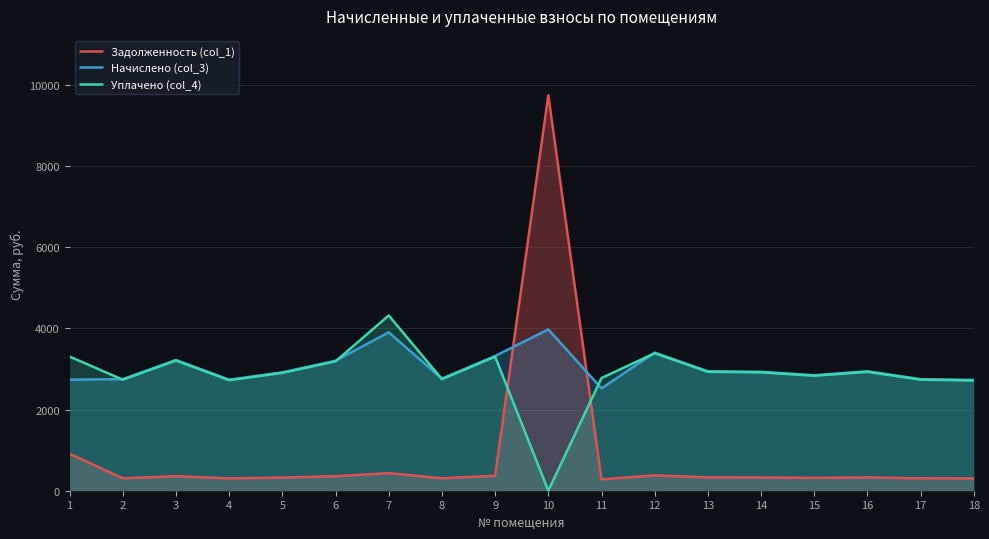

Is it true that Задолженность (col_1) equals 305.3 at 17?

True